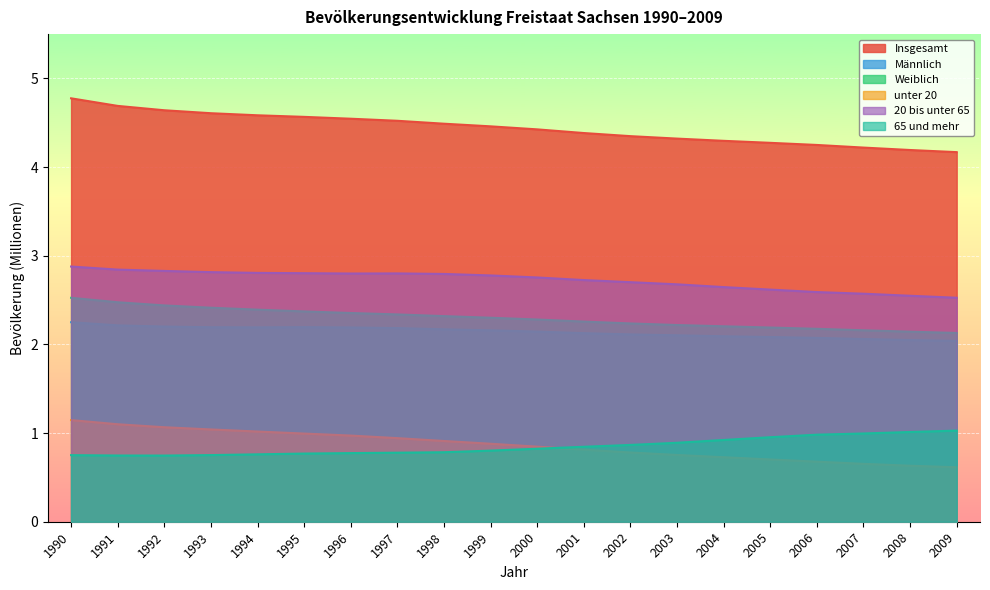

How many lines are shown in the chart?

6